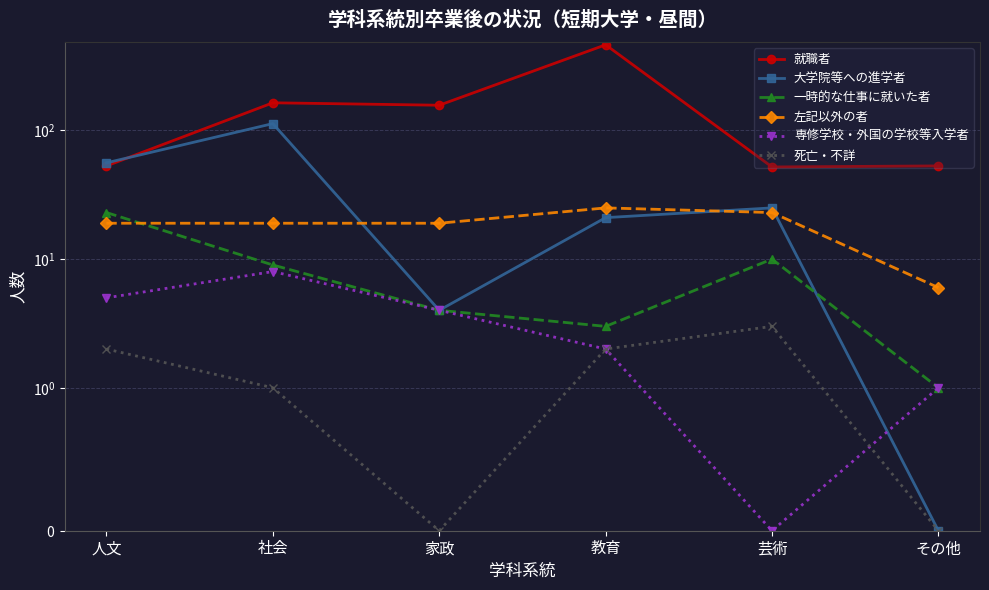

Between 芸術 and その他, which is larger?

その他